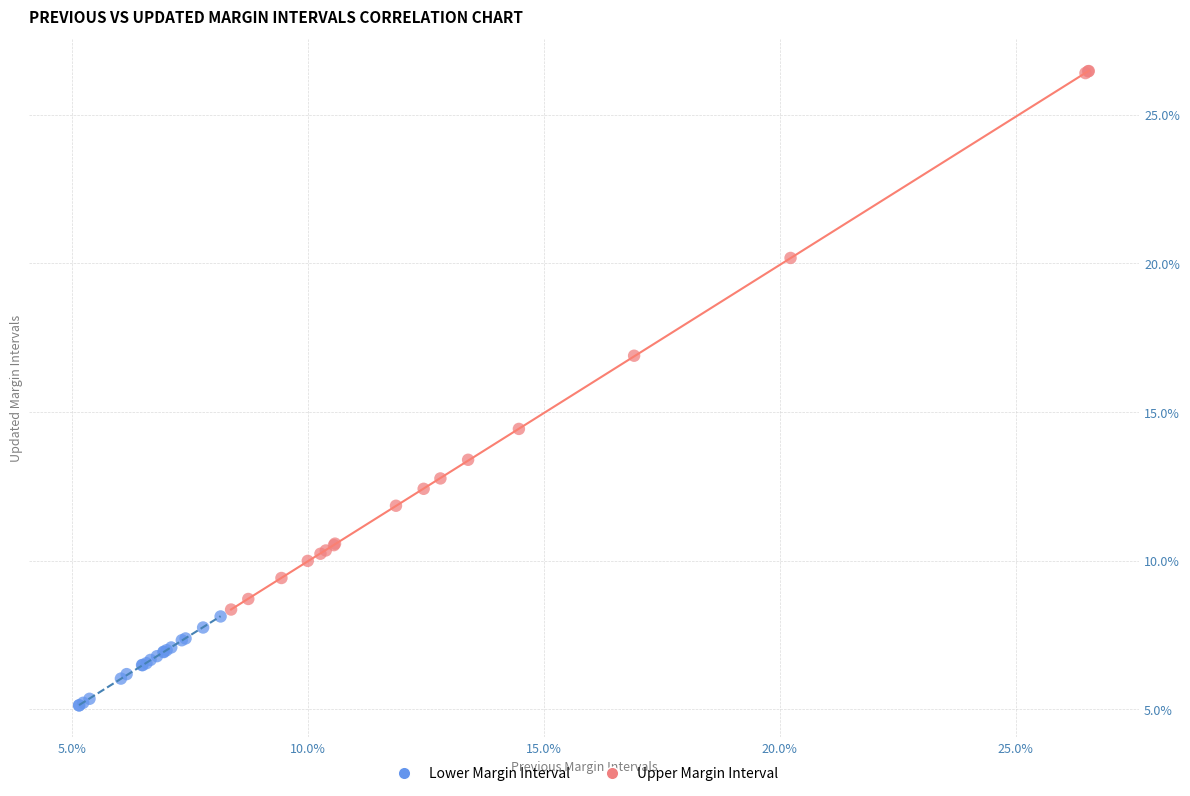

What are all the series names shown in the legend?

Lower Margin Interval, Upper Margin Interval